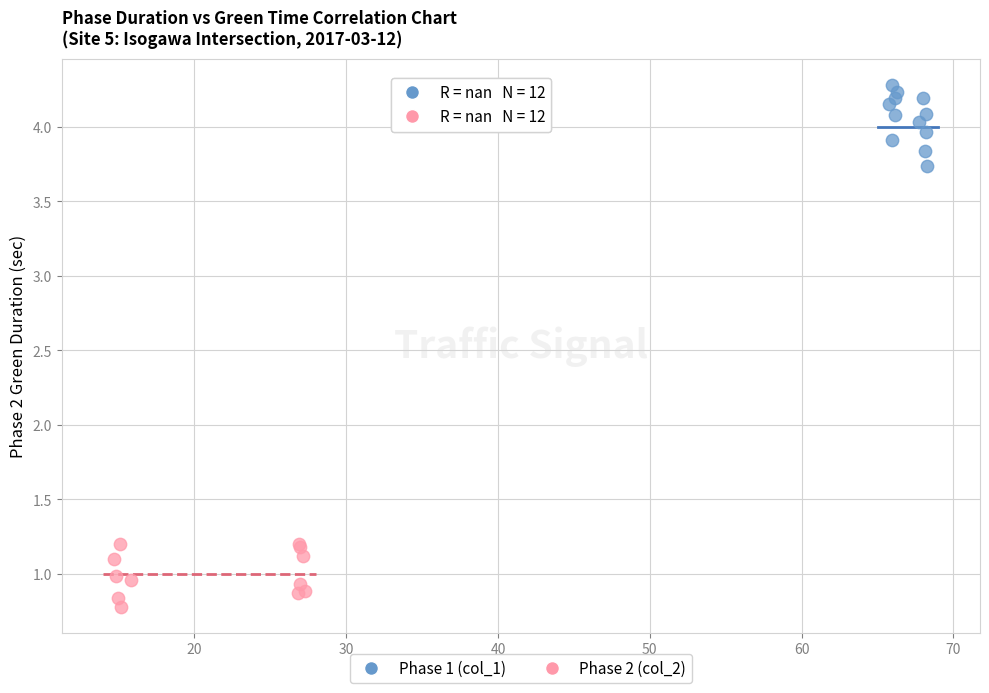

Which series has the widest spread of Y values?

Phase 1 (col_1)